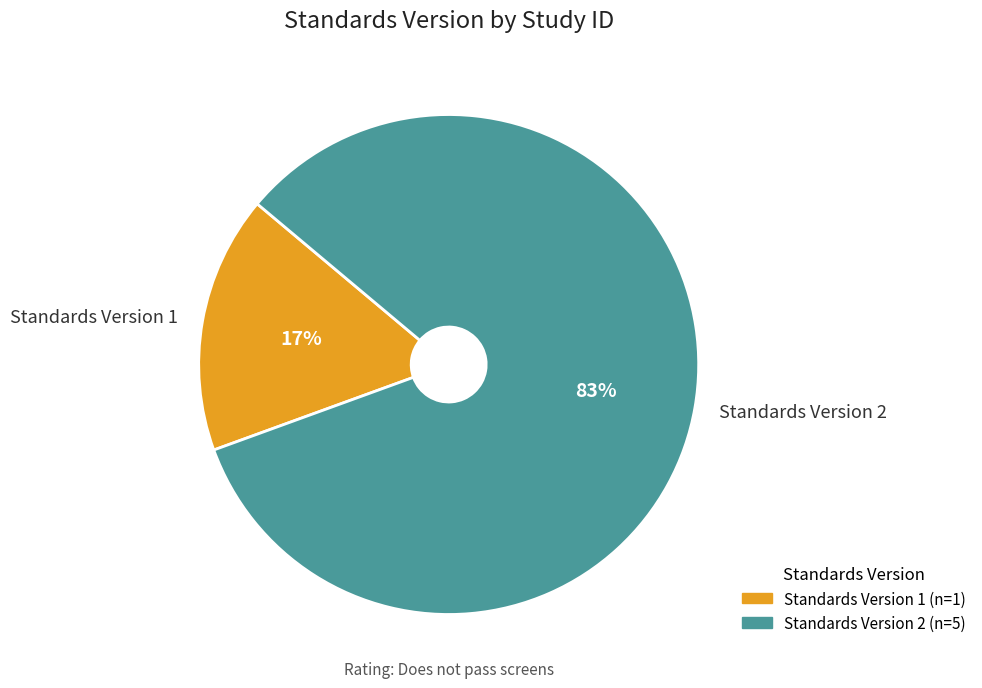

Which slice is the largest?

Standards Version 2